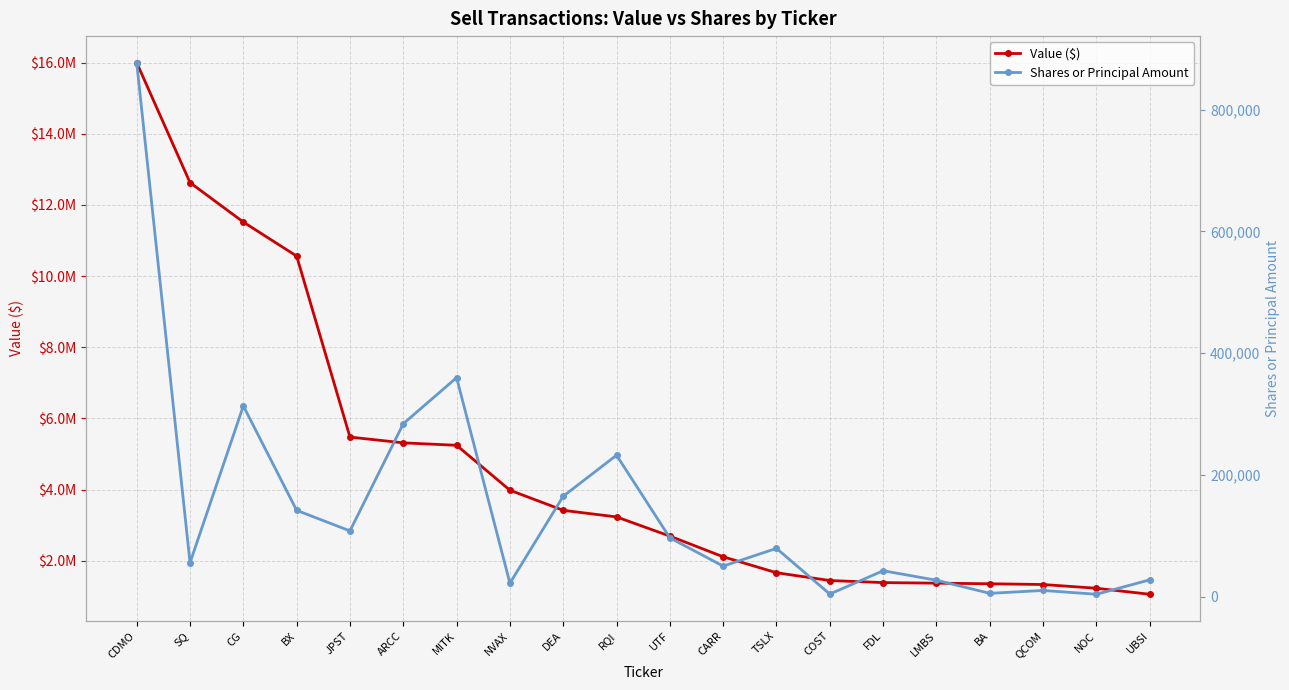

Which series has the widest spread of values?

Value ($)